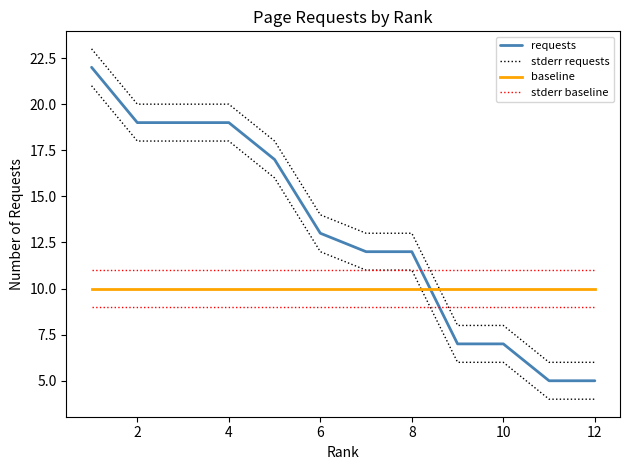

What is the sum of the baseline values at 10 and 4?

20